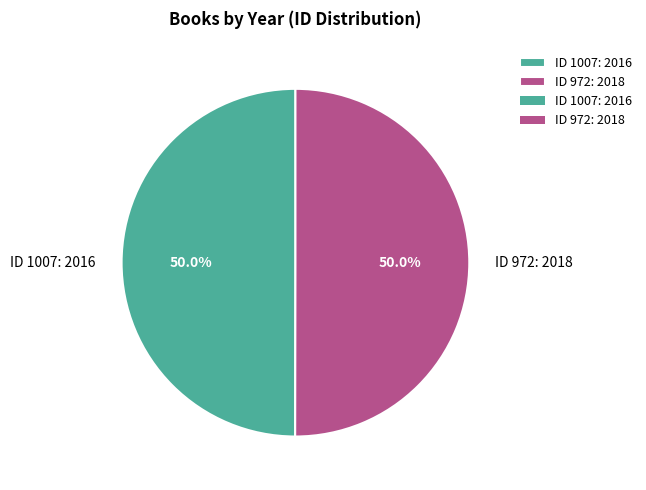

What is the ratio of the value at ID 972: 2018 to the value at ID 1007: 2016?

1.0